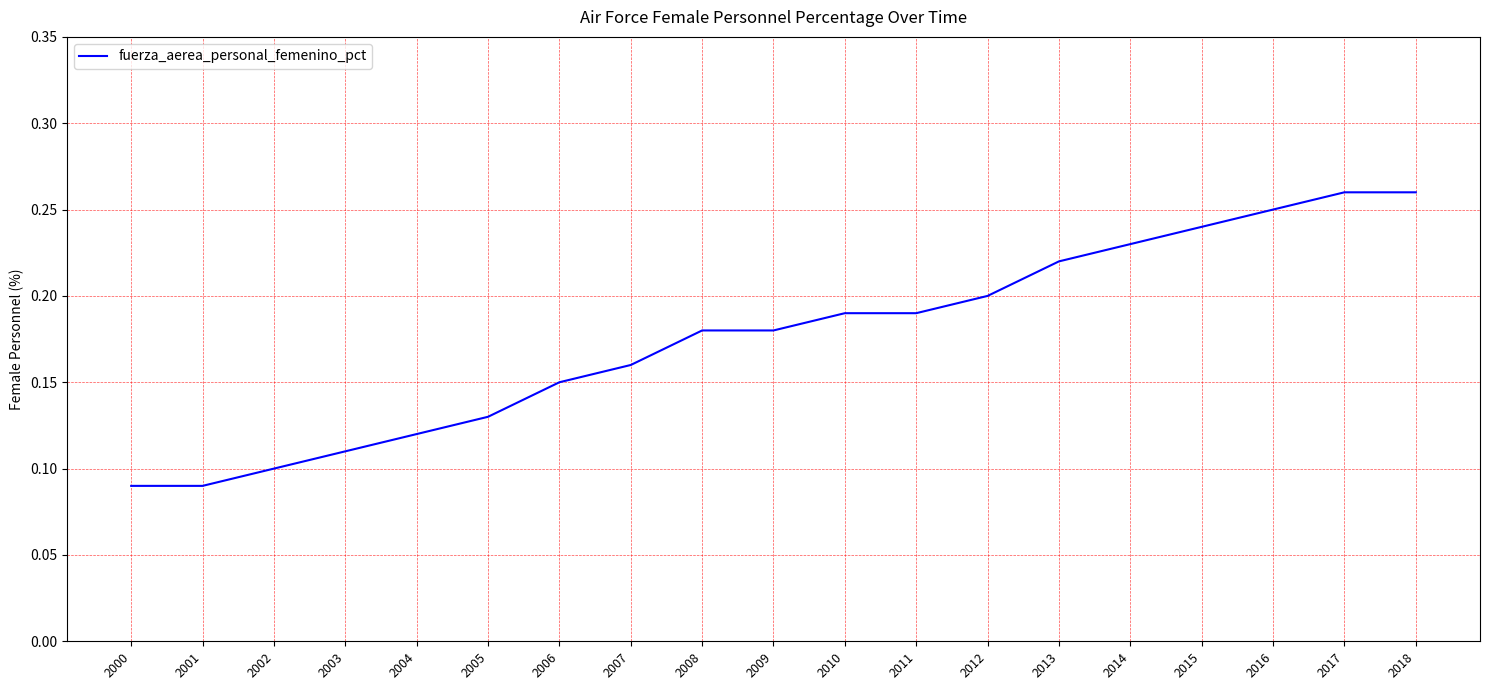

Between 2002 and 2004, which is larger?

2004